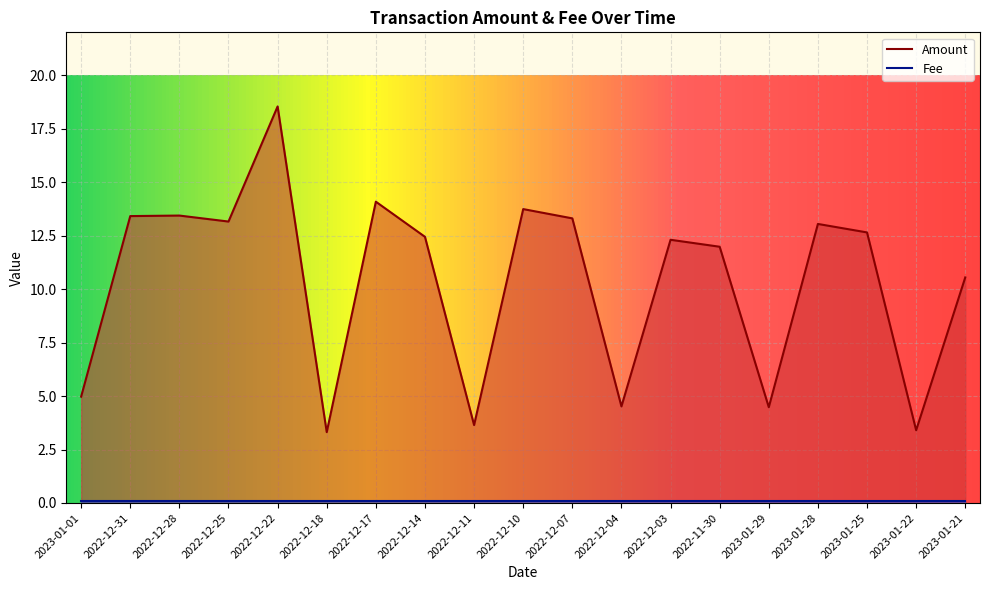

What is the average value?

10.4